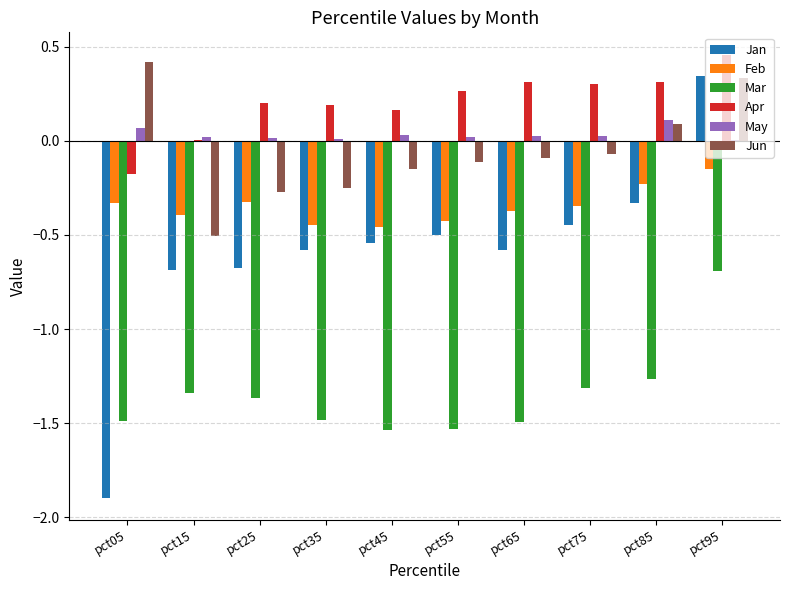

Is the value of Jan at pct45 greater than the value of Mar at pct25?

Yes